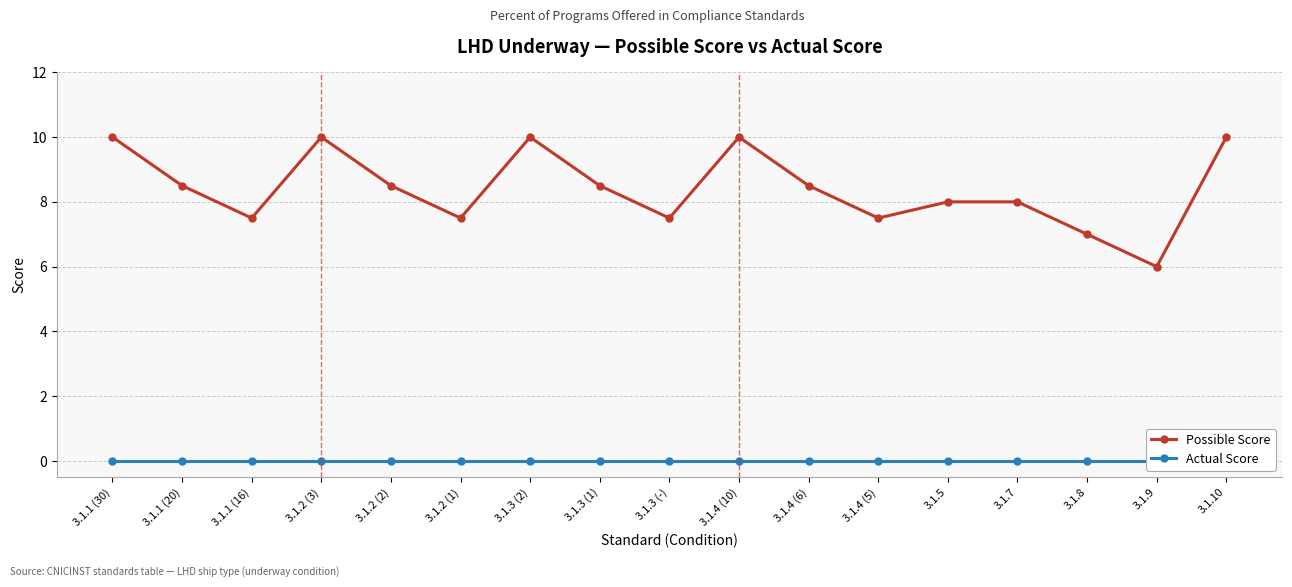

Reading right to left, what are all the values shown in this chart?

Possible Score: 3.1.10=10.0	3.1.9=6.0	3.1.8=7.0	3.1.7=8.0	3.1.5=8.0	3.1.4 (5)=7.5	3.1.4 (6)=8.5	3.1.4 (10)=10.0	3.1.3 (-)=7.5	3.1.3 (1)=8.5	3.1.3 (2)=10.0	3.1.2 (1)=7.5	3.1.2 (2)=8.5	3.1.2 (3)=10.0	3.1.1 (16)=7.5	3.1.1 (20)=8.5	3.1.1 (30)=10.0
Actual Score: 3.1.10=0.0	3.1.9=0.0	3.1.8=0.0	3.1.7=0.0	3.1.5=0.0	3.1.4 (5)=0.0	3.1.4 (6)=0.0	3.1.4 (10)=0.0	3.1.3 (-)=0.0	3.1.3 (1)=0.0	3.1.3 (2)=0.0	3.1.2 (1)=0.0	3.1.2 (2)=0.0	3.1.2 (3)=0.0	3.1.1 (16)=0.0	3.1.1 (20)=0.0	3.1.1 (30)=0.0